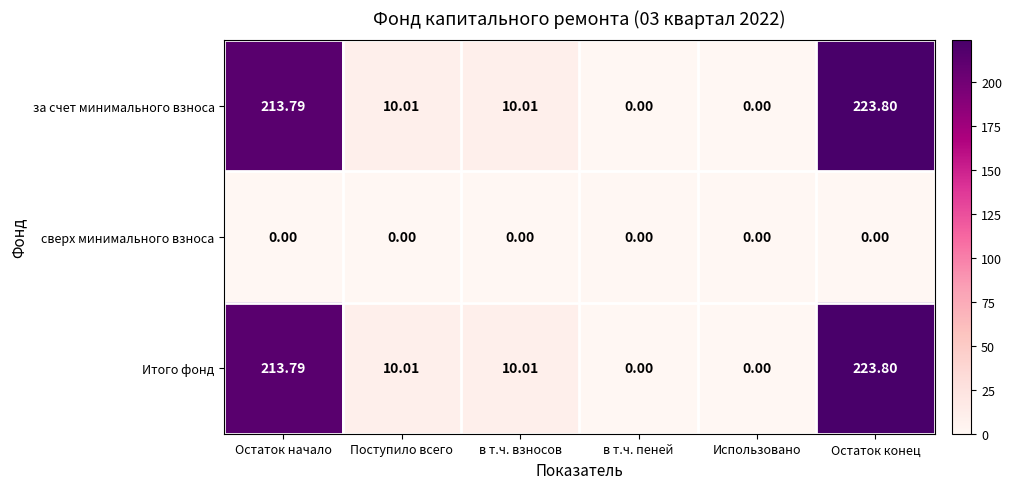

At which label does за счет минимального взноса first exceed 10?

Остаток начало